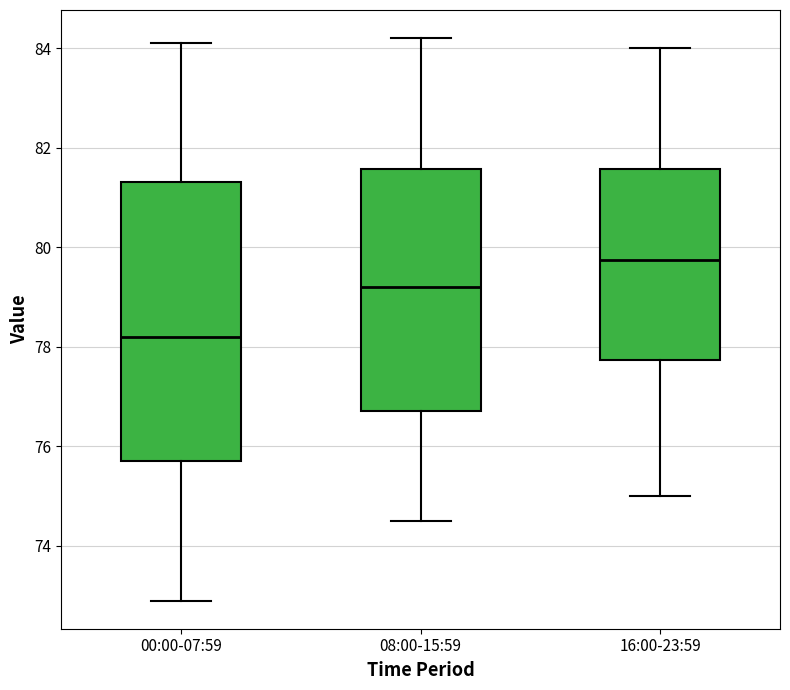

Comparing the boxes themselves (not the whiskers), which one is the tallest?

00:00-07:59